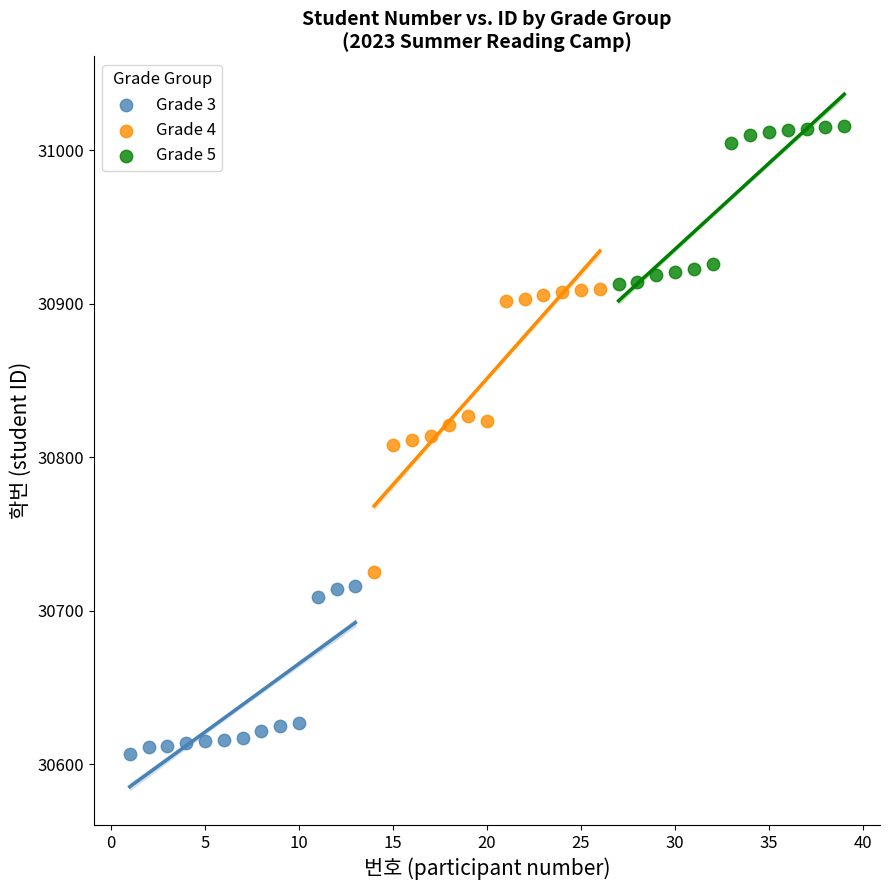

Which series reaches the minimum Y coordinate?

Grade 3